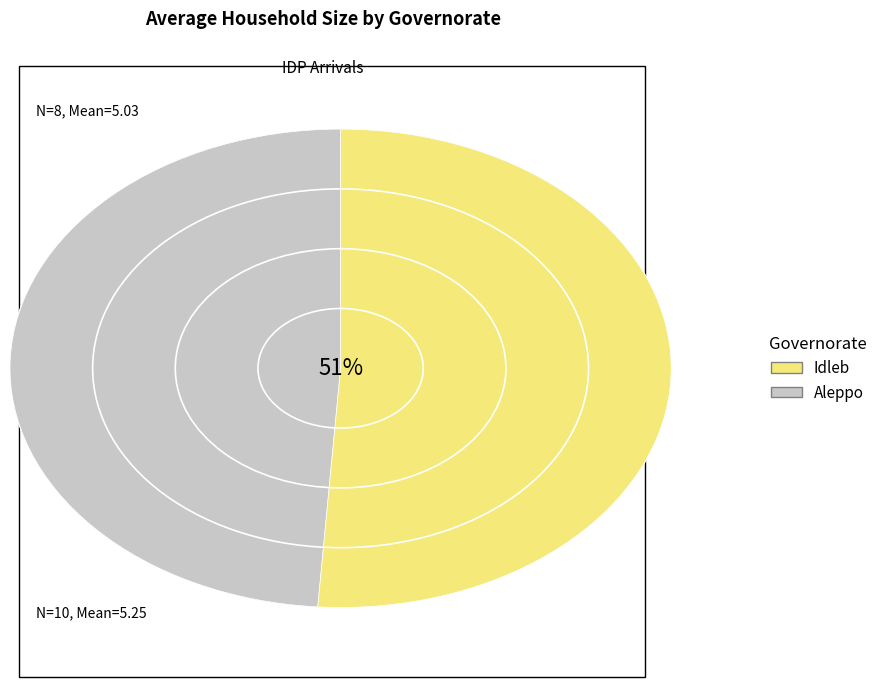

True or false: Idleb accounts for 51% of the total.

True